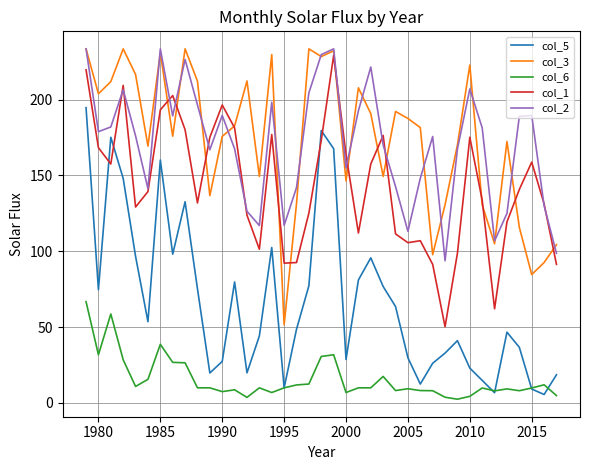

What is the greatest value displayed?

233.5